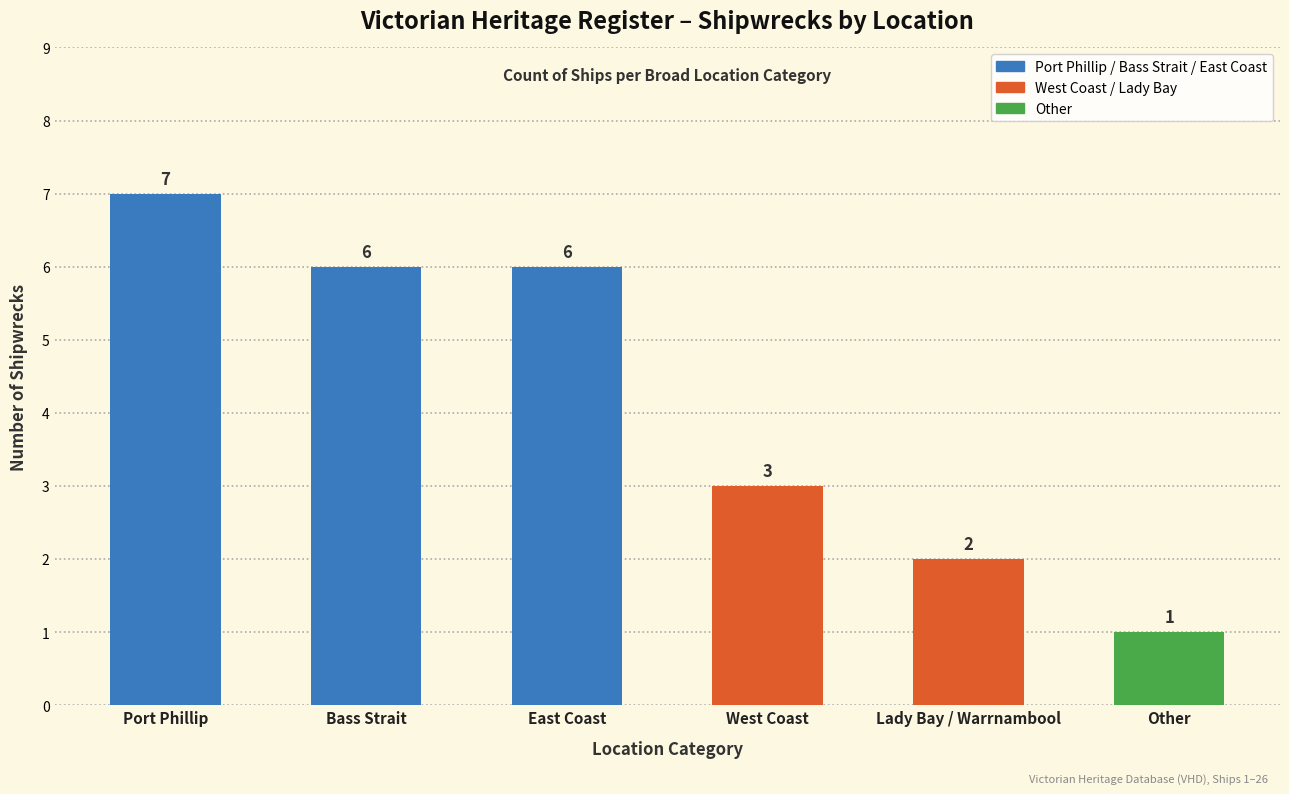

Reading left to right, transcribe all the data shown in this chart.

7	6	6	3	2	1